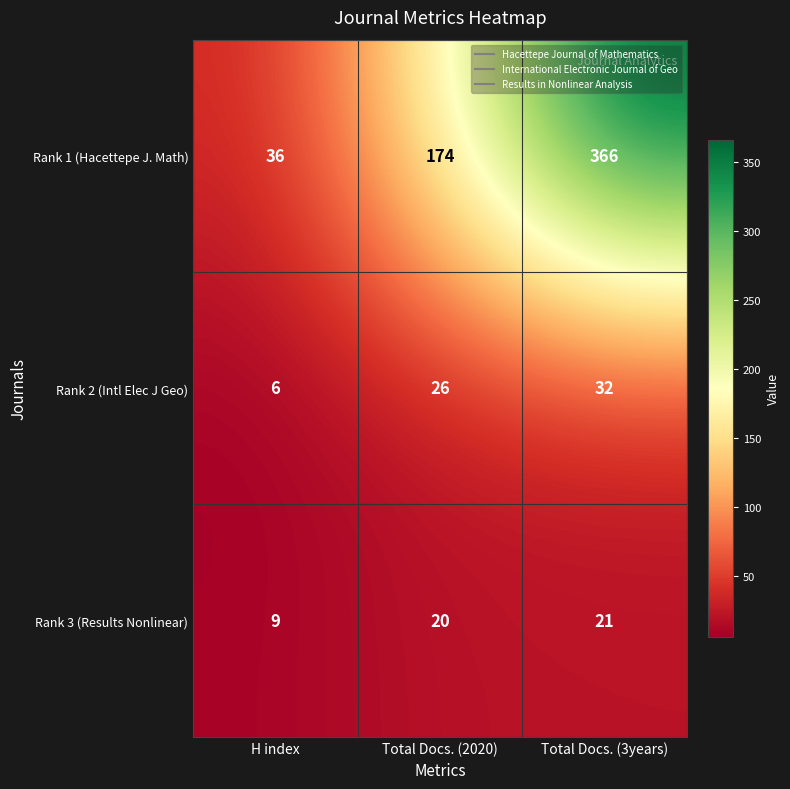

True or false: Rank 3 (Results Nonlinear) has a value of 21 at Total Docs. (3years).

True